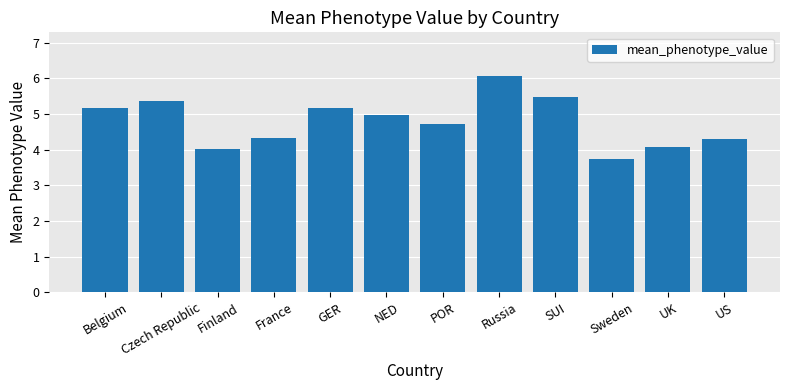

What position from the left is US?

12